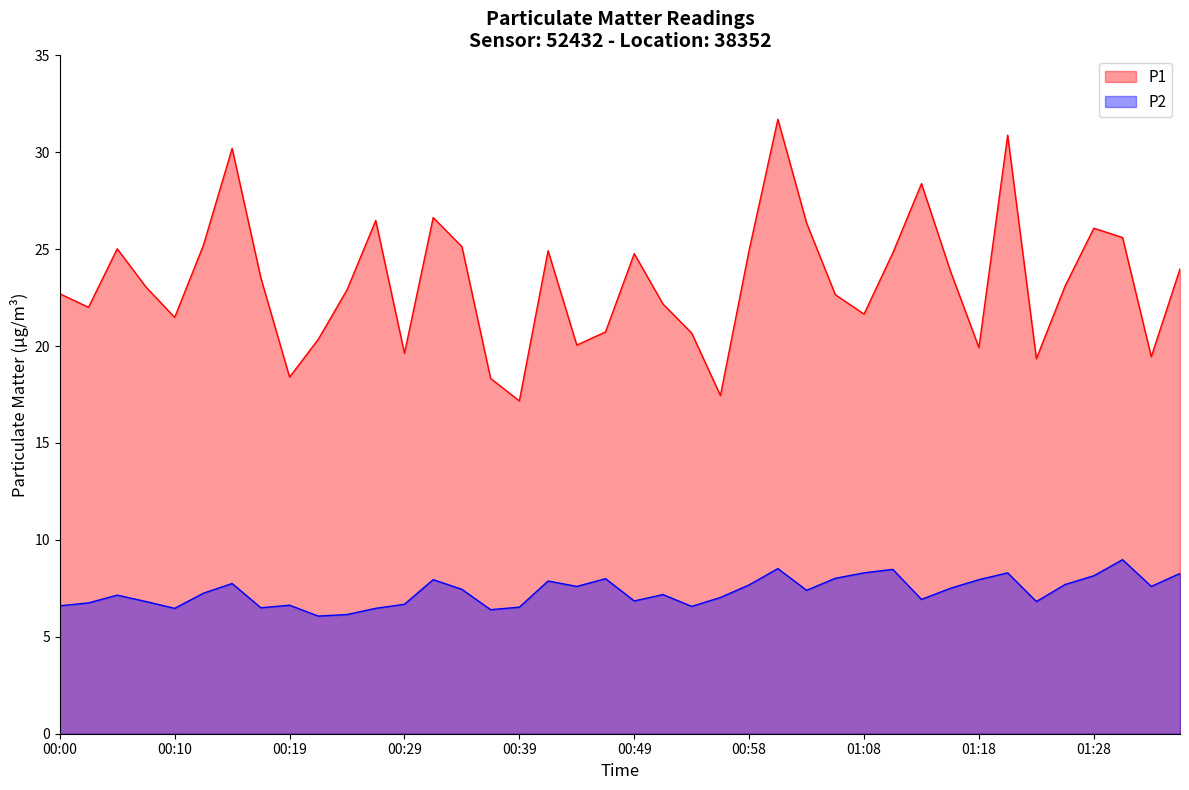

What is the label of the 18th point from the left?

00:41